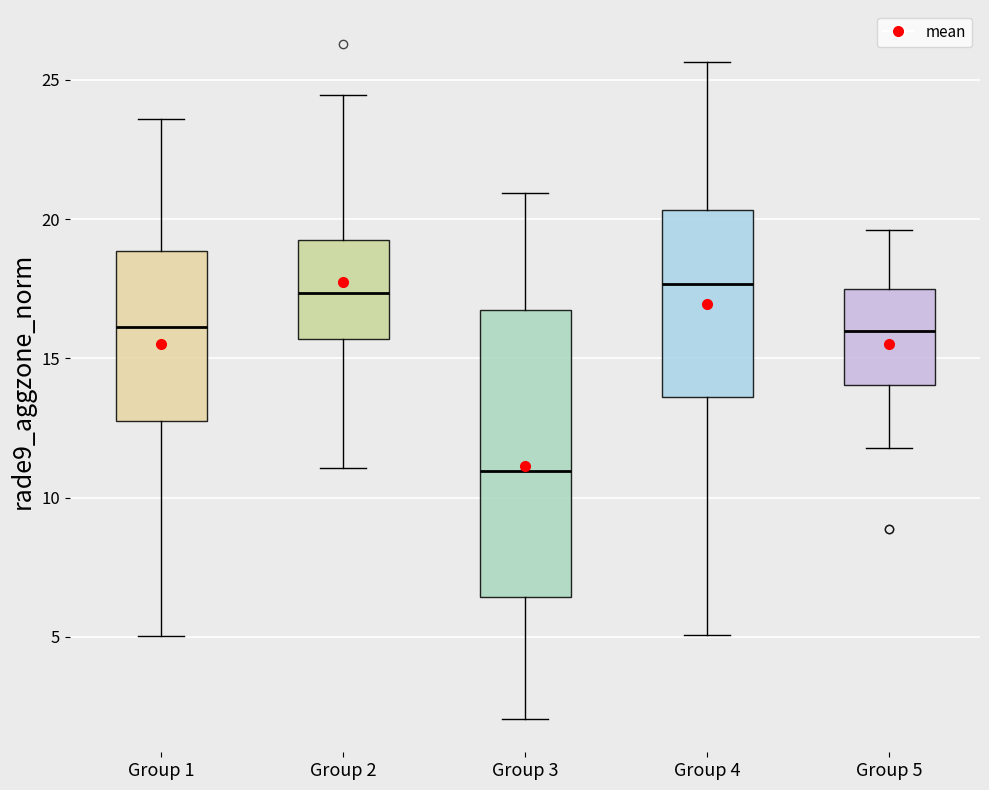

Which box is the tallest, from its lower edge to its upper edge?

Group 3